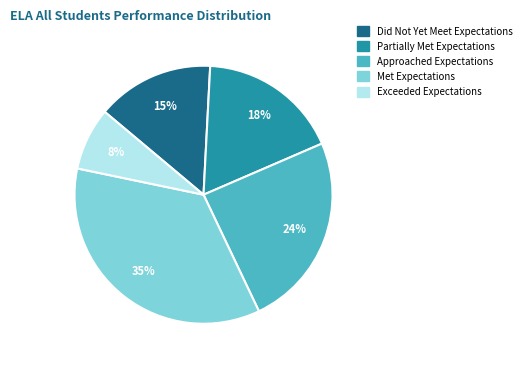

Rank the categories by value from lowest to highest.

Exceeded Expectations, Did Not Yet Meet Expectations, Partially Met Expectations, Approached Expectations, Met Expectations